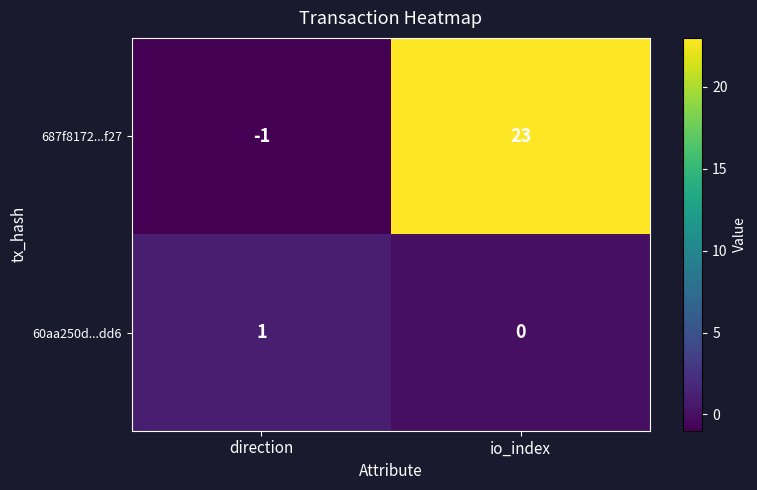

The 60aa250d...dd6 series shows 1 at direction. True or false?

True